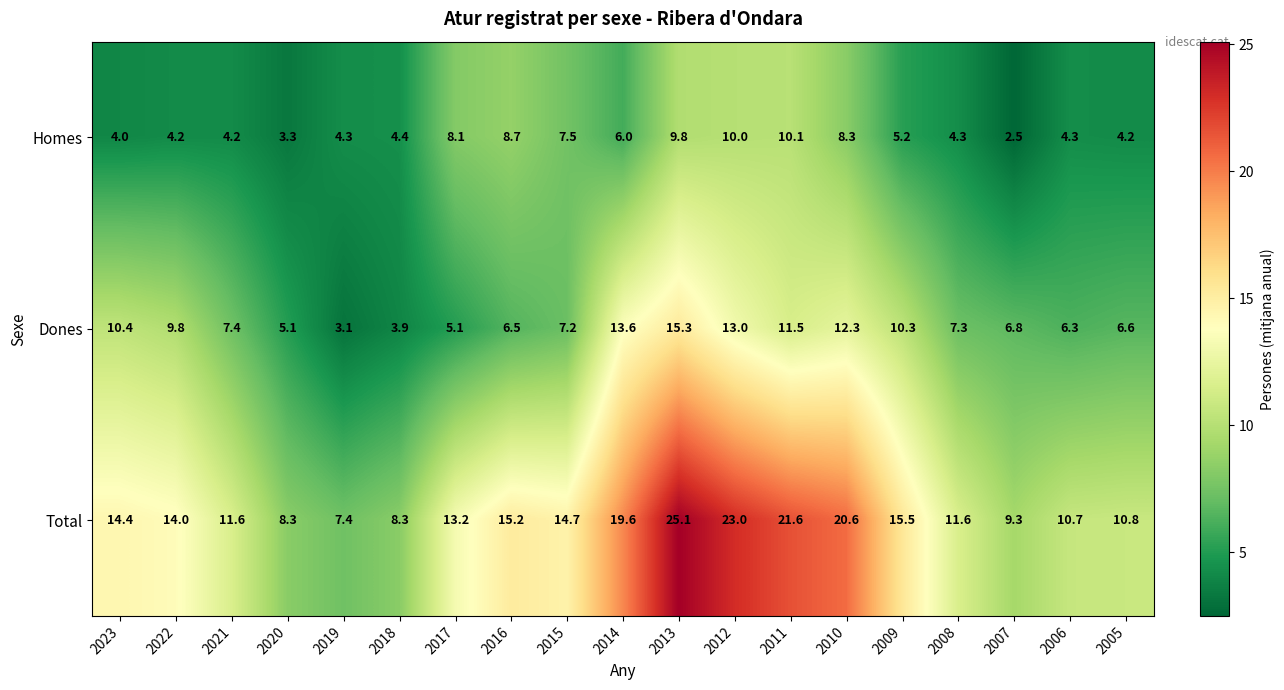

Is it true that Total equals 5.2 at 2010?

False